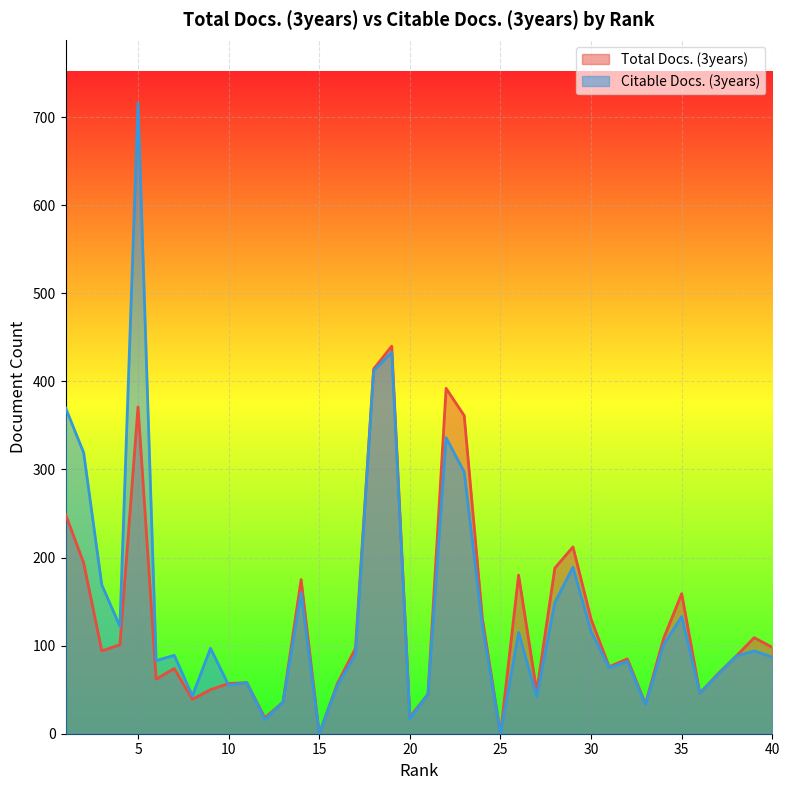

At which category does Total Docs. (3years) reach its first local peak?

5